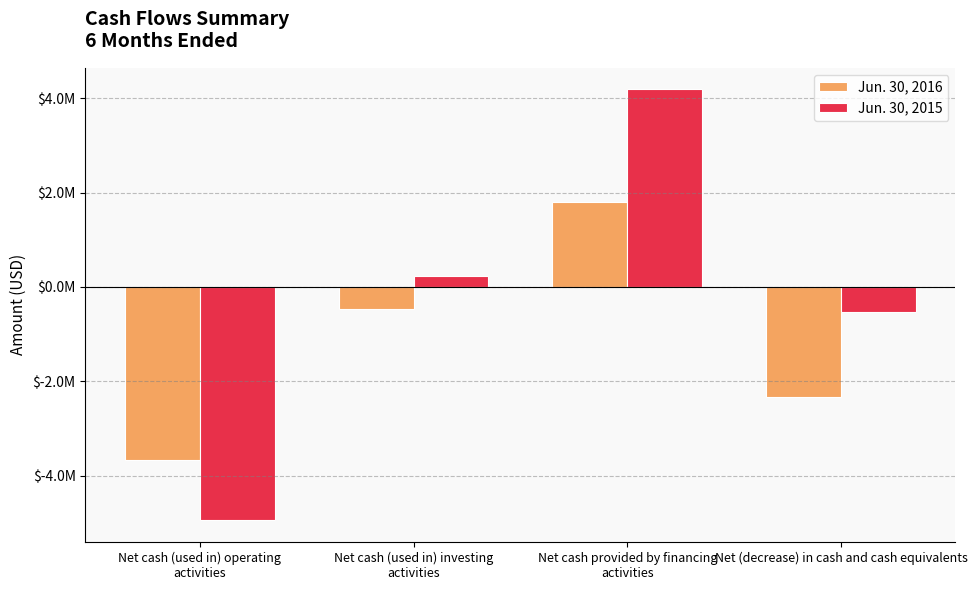

What are all the series names shown in the legend?

Jun. 30, 2016, Jun. 30, 2015